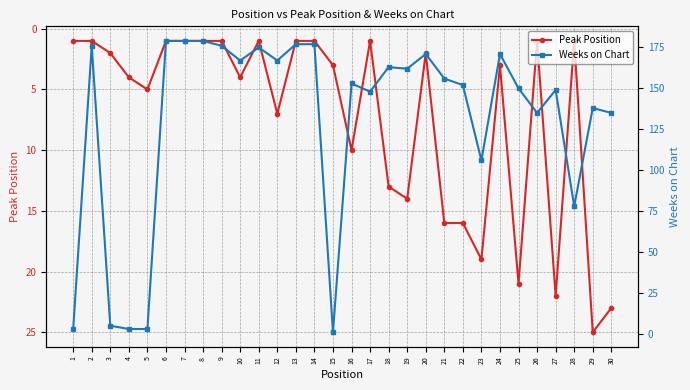

What is the highest value of the Peak Position series?

25